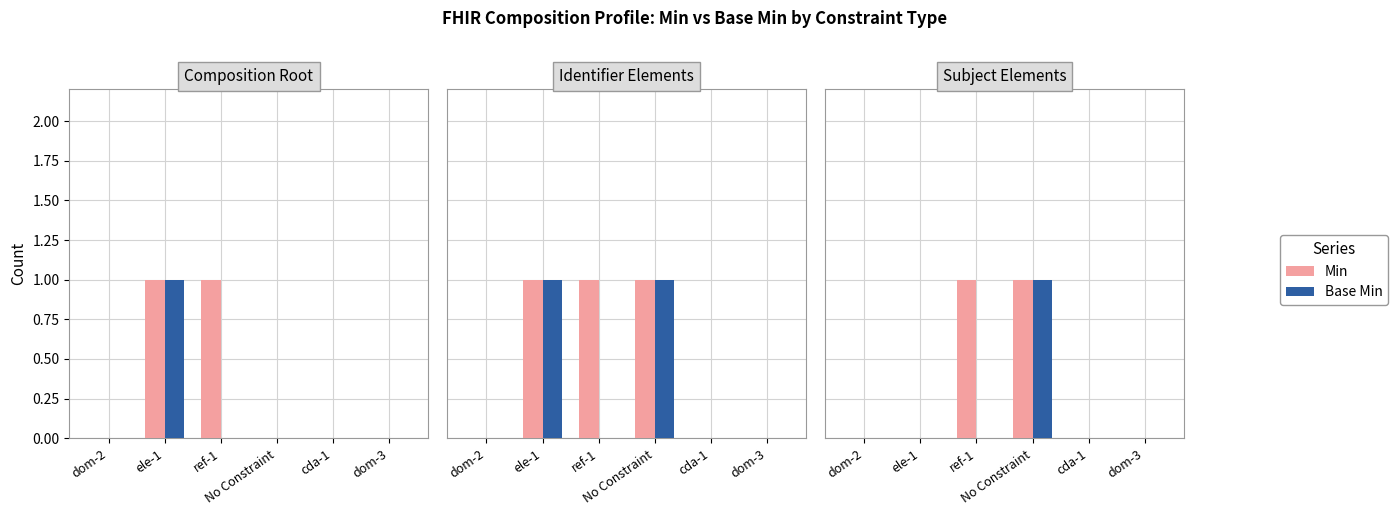

Does the chart contain stacked bars?

No